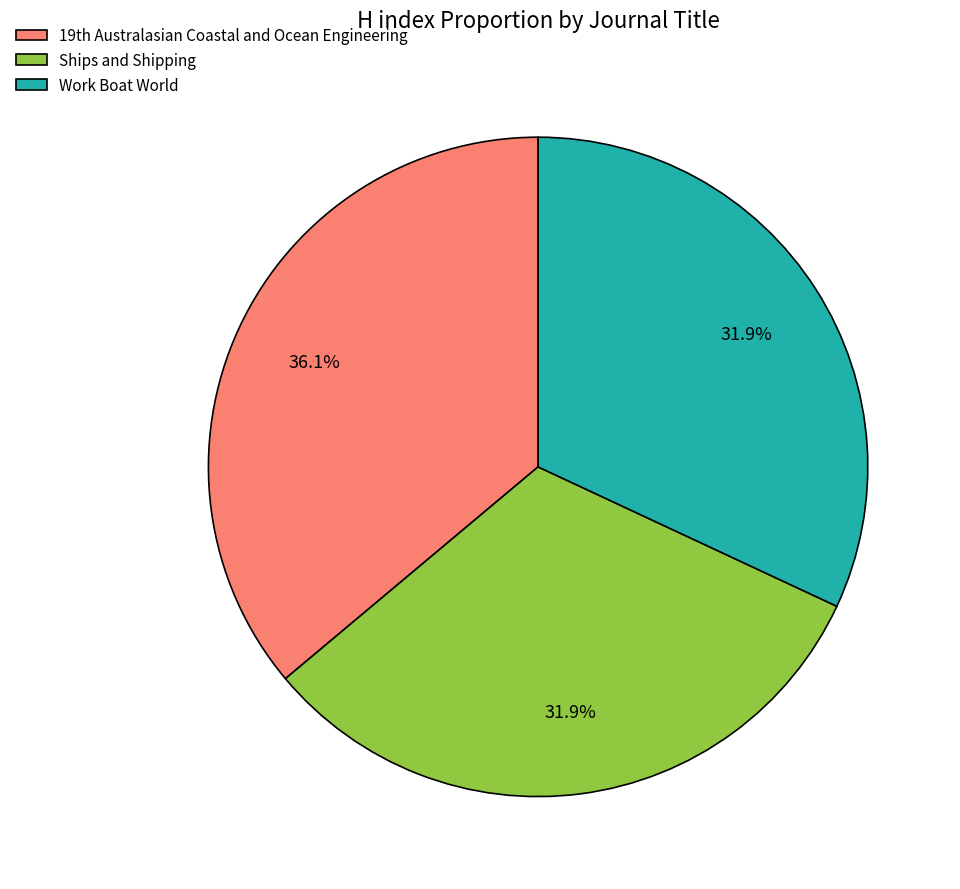

The Work Boat World slice represents 43% of the pie. True or false?

False